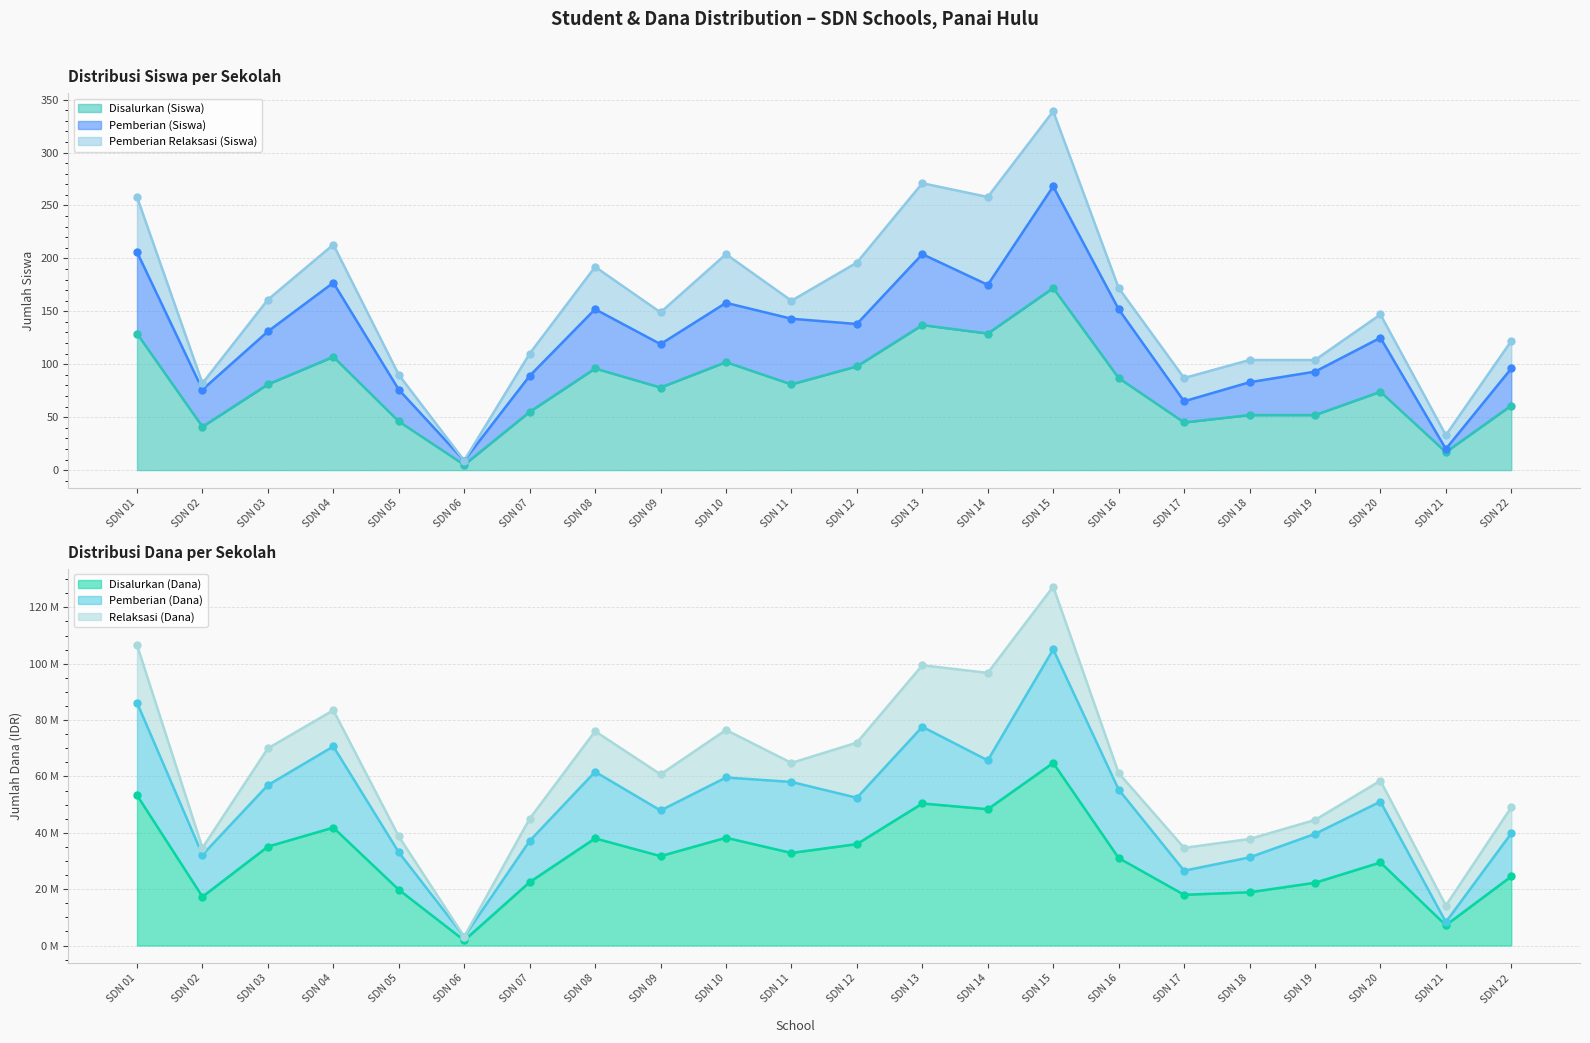

At which category is the sum across all series the highest?

SDN 15